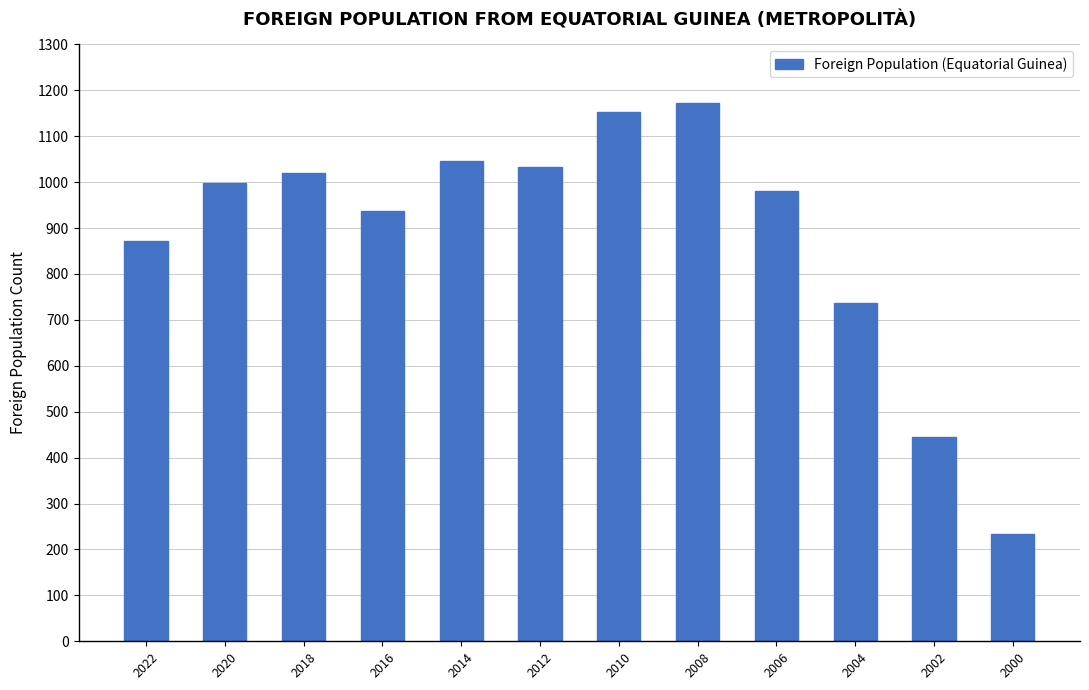

At which category does the chart reach its peak across all series?

2008